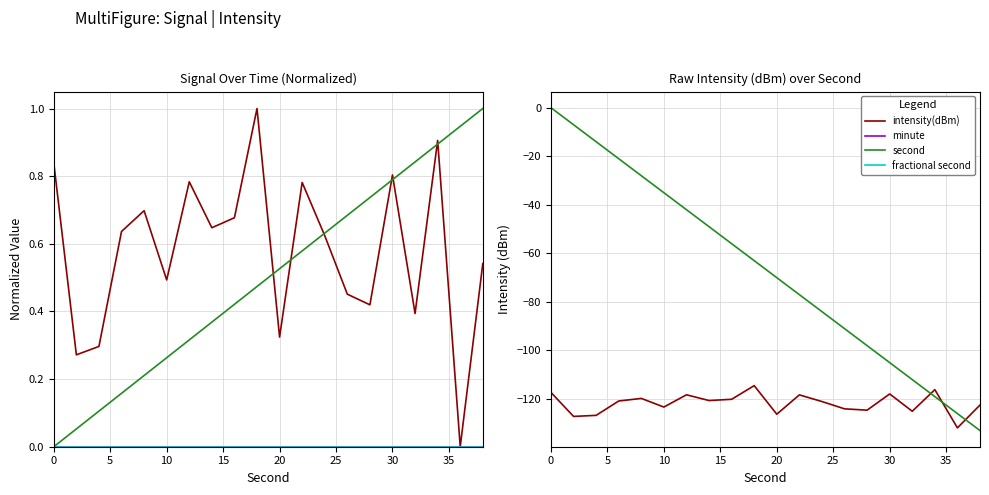

What is the lowest value of the second (scaled) series?

-133.0